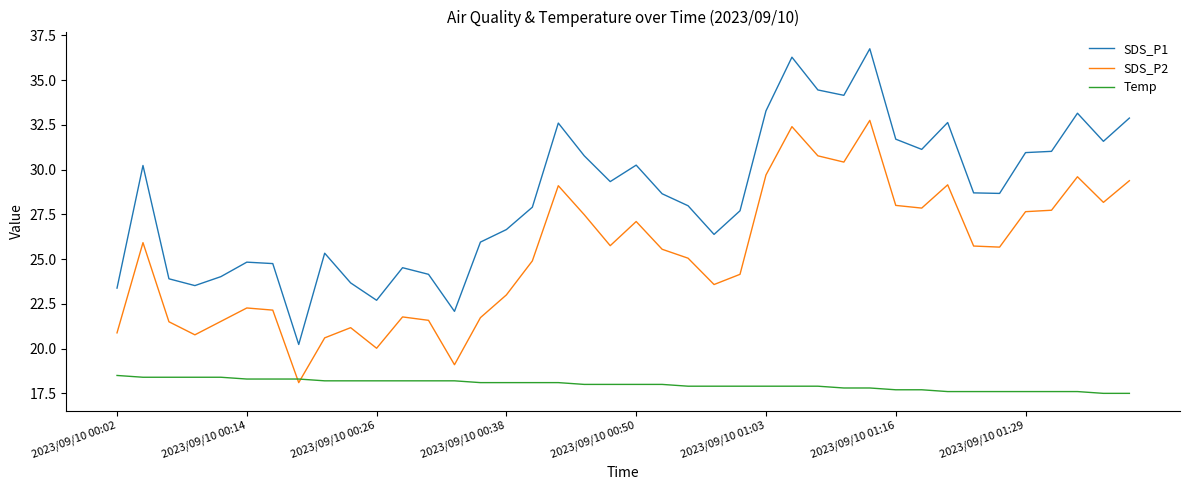

What is the maximum value for SDS_P2?

32.8